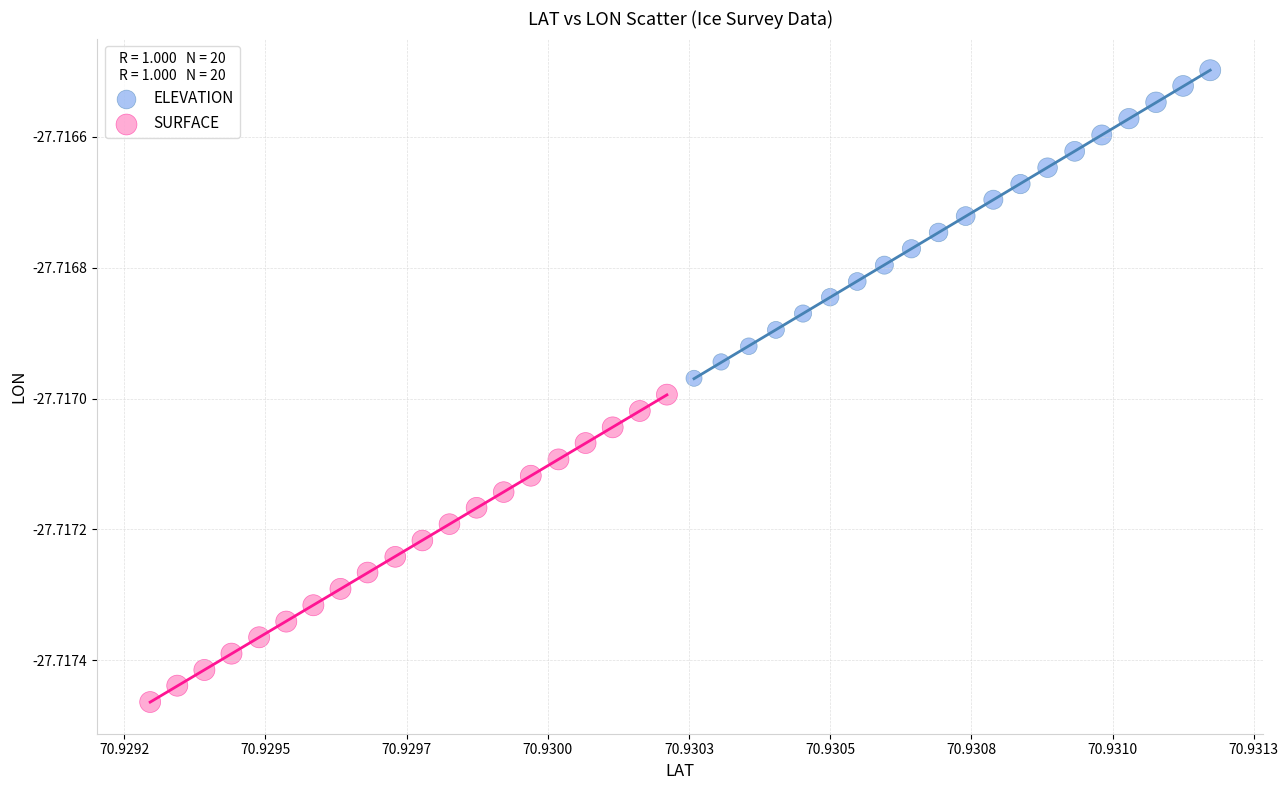

Which series contains the highest Y value?

ELEVATION